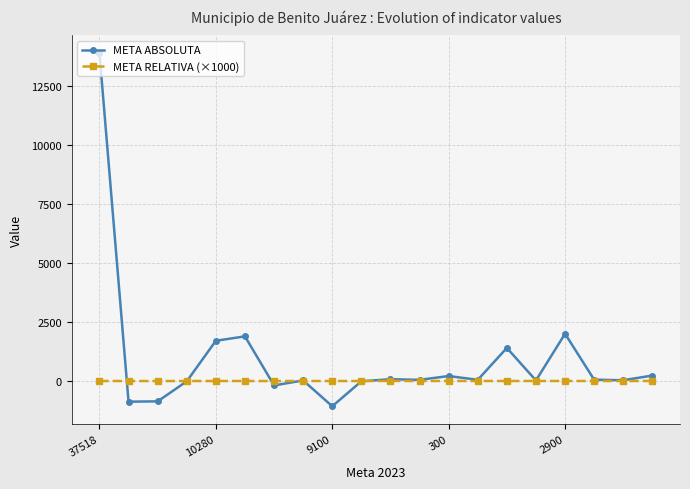

Rank the series by their maximum value, from lowest to highest.

META RELATIVA (×1000), META ABSOLUTA